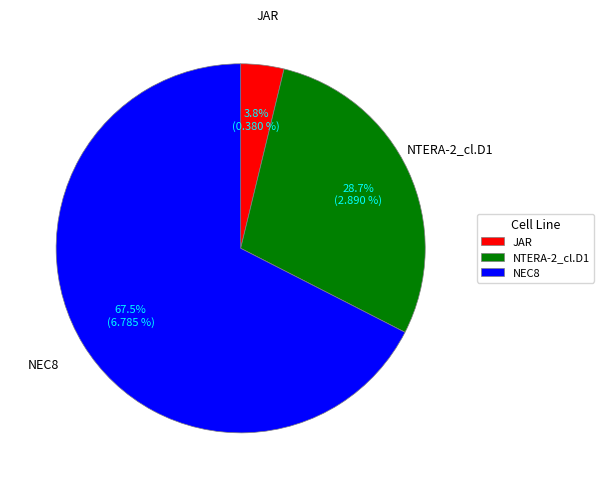

Between NEC8 and JAR, which is larger?

NEC8